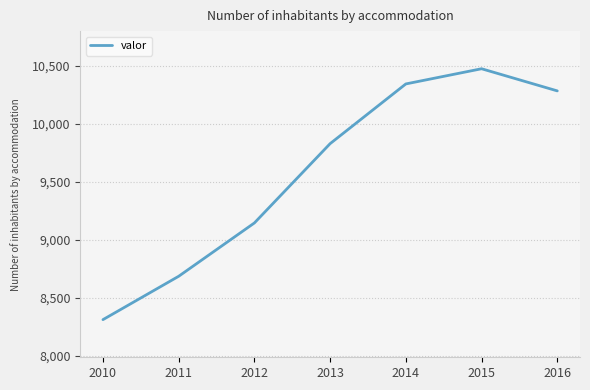

What is the difference between the second highest and minimum values?

2033